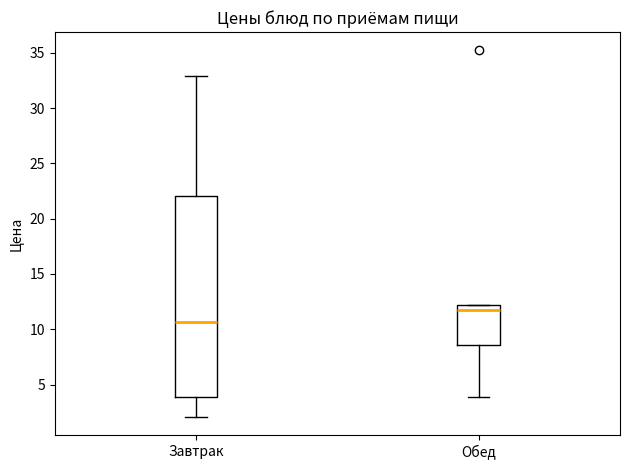

Which box is the tallest, from its lower edge to its upper edge?

Завтрак